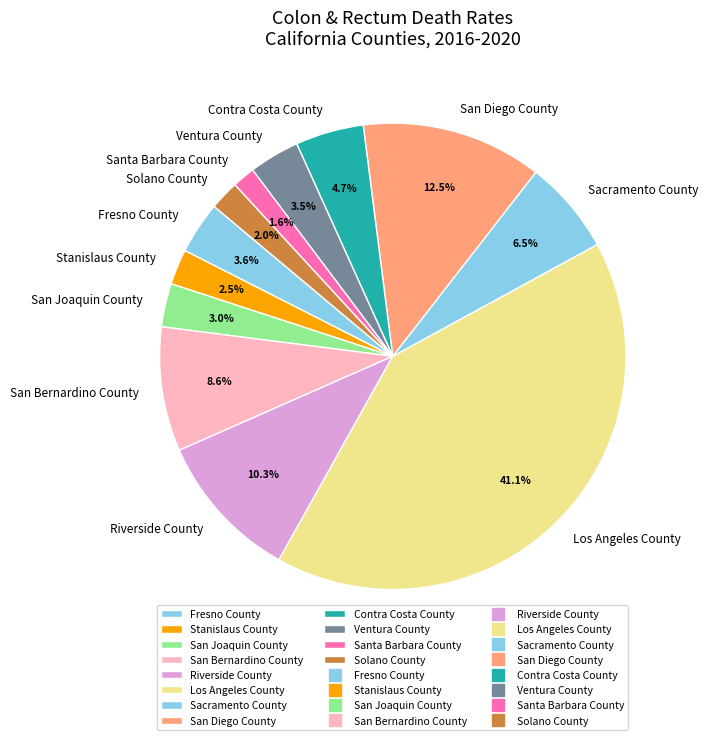

What portion of the pie excludes Contra Costa County?

95.3%